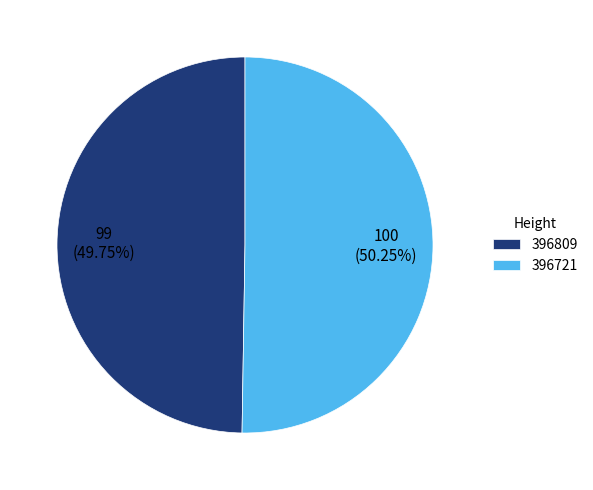

What percentage is the 396809 slice, to the nearest percent?

50%